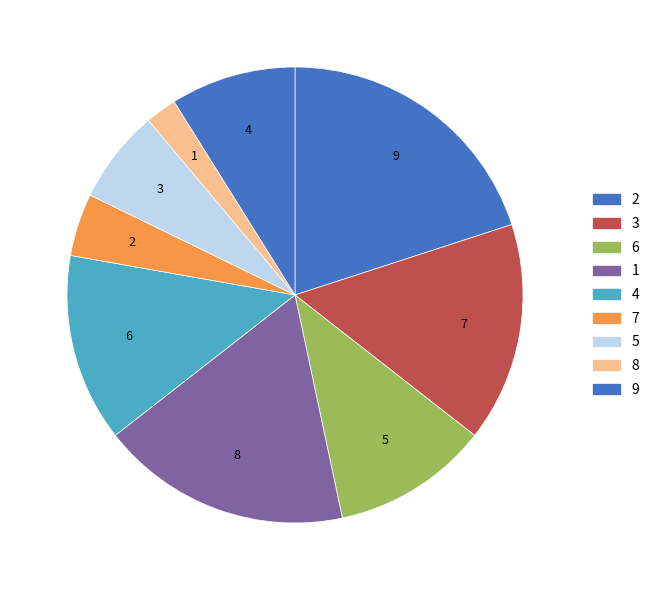

What is the change in value from 6 to 1?

+3